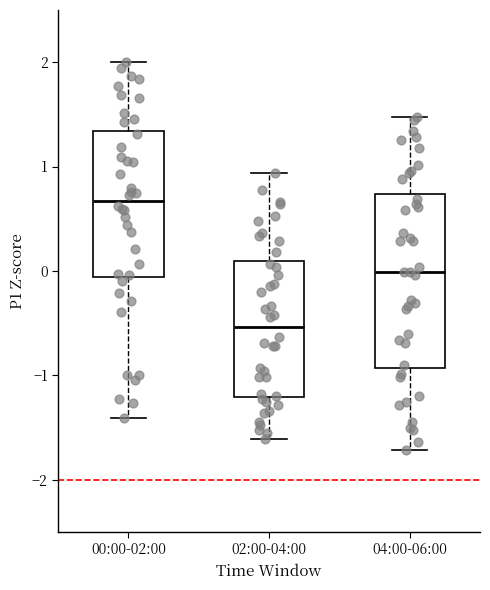

Comparing the boxes themselves (not the whiskers), which one is the tallest?

04:00-06:00